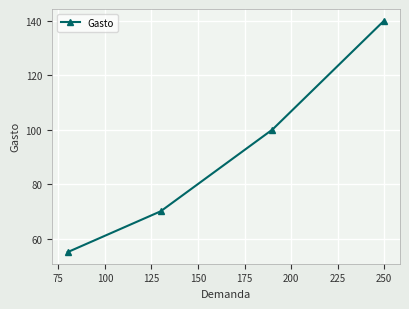

What is the value of the 2nd point from the left?

70